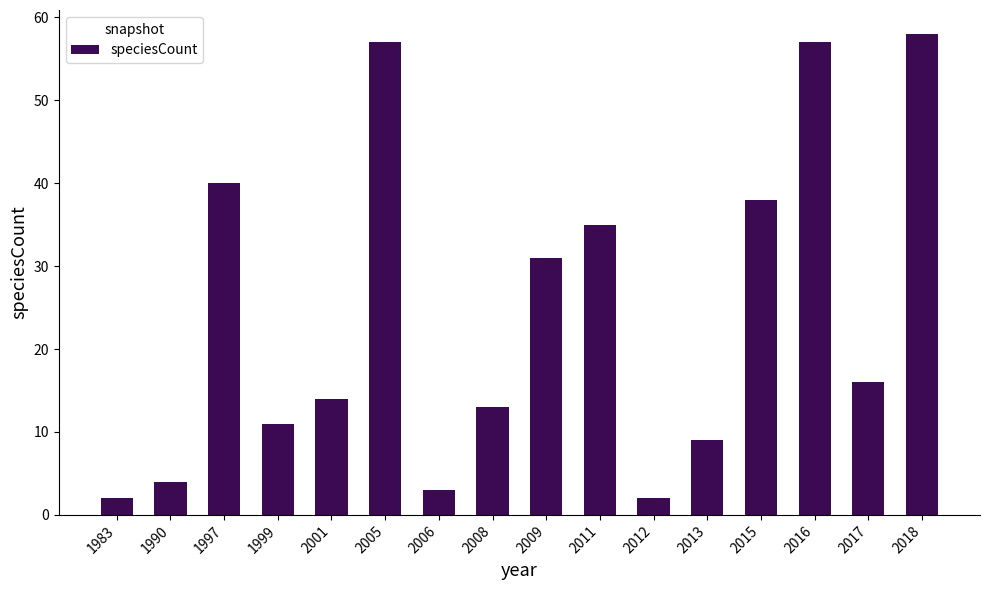

How many bars are there in total?

16